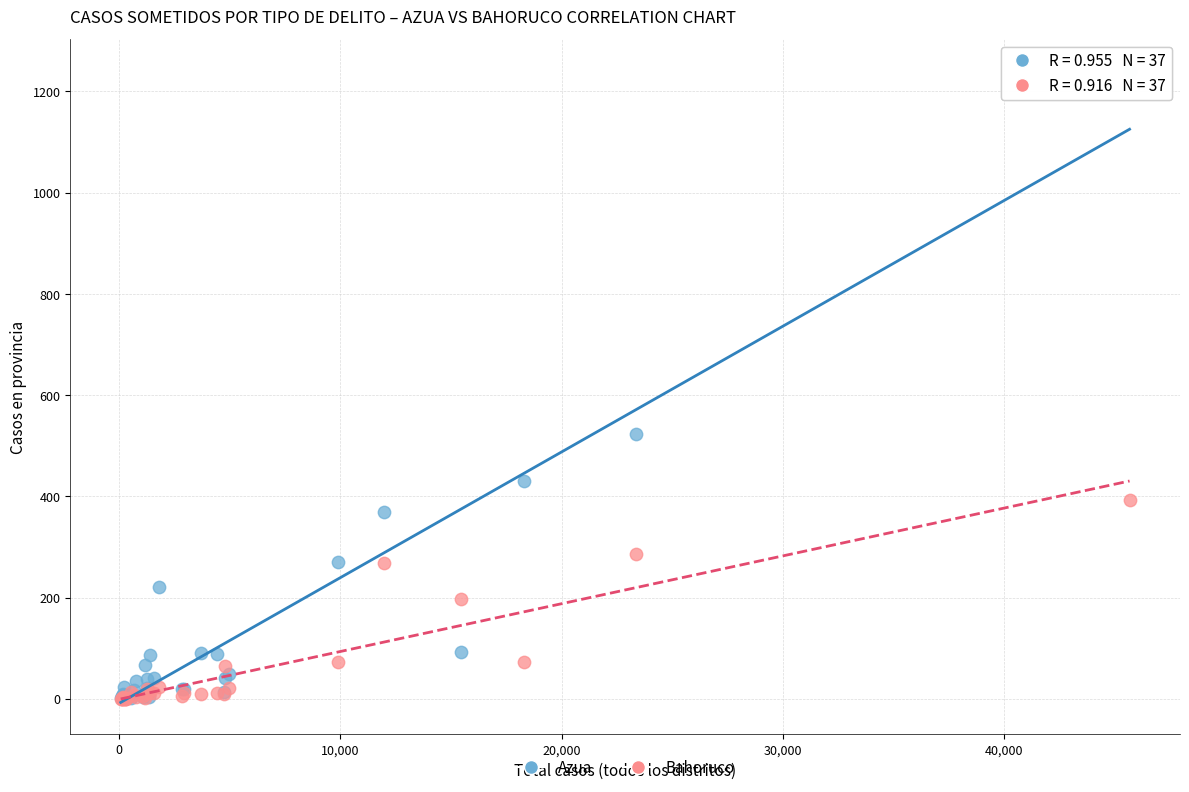

Which series has the widest spread of Y values?

Azua